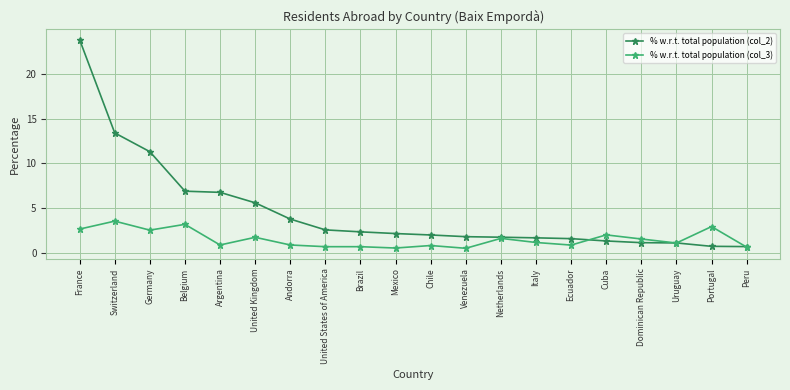

Between Uruguay and Portugal, which series saw the biggest shift?

% w.r.t. total population (col_3)